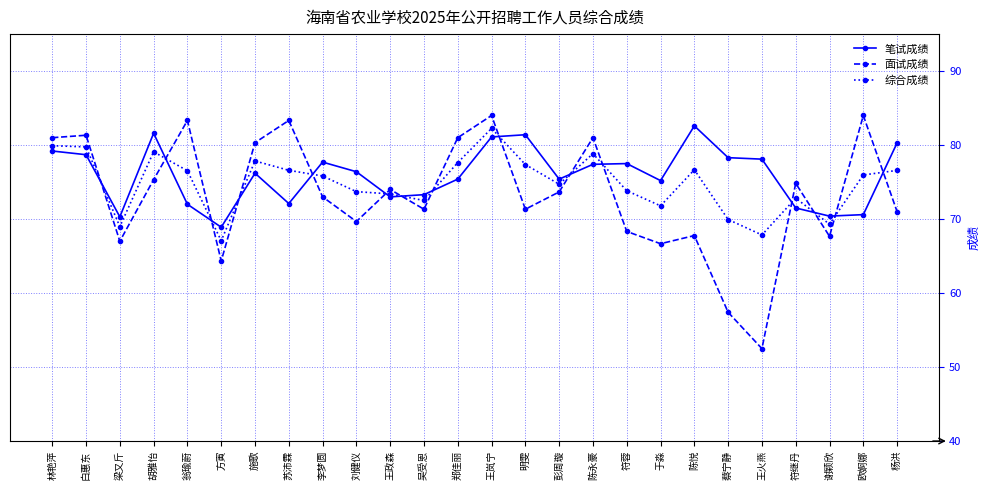

Does the chart display data point markers on the line(s)?

Yes